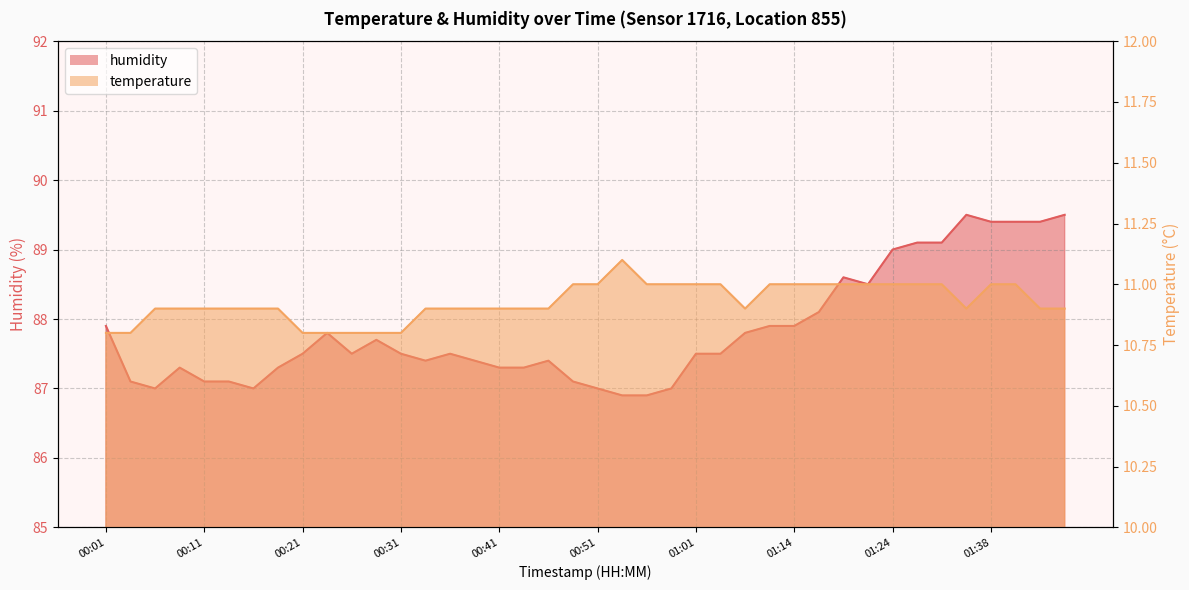

At how many categories does at least one series exceed 20?

40